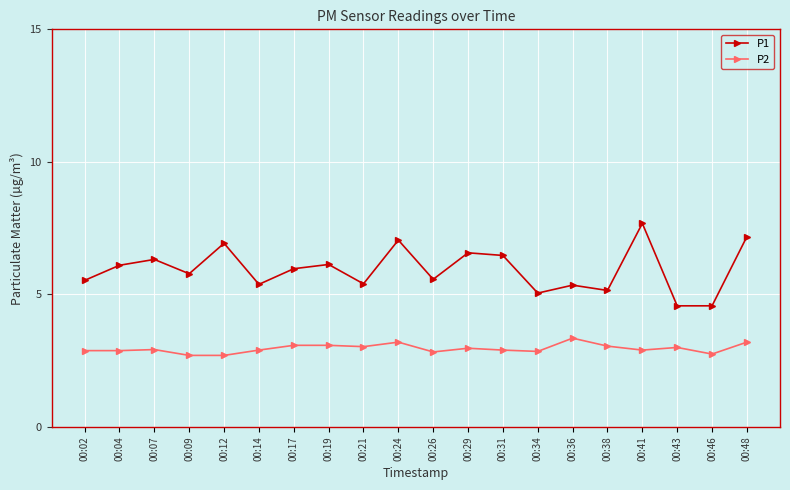

Is it true that P2 equals 0.8 at 00:43?

False